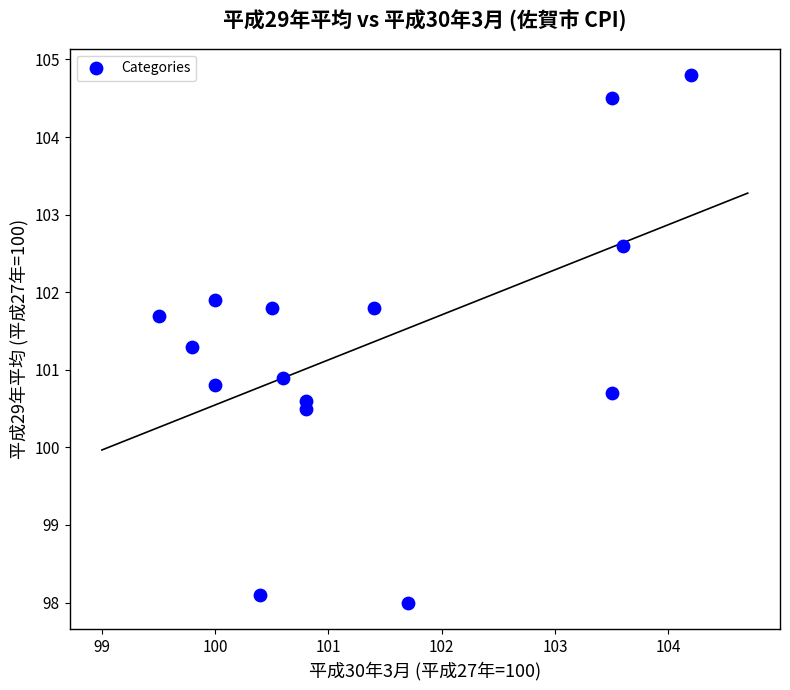

What Y value in the scatter plot is closest to 101?

100.9